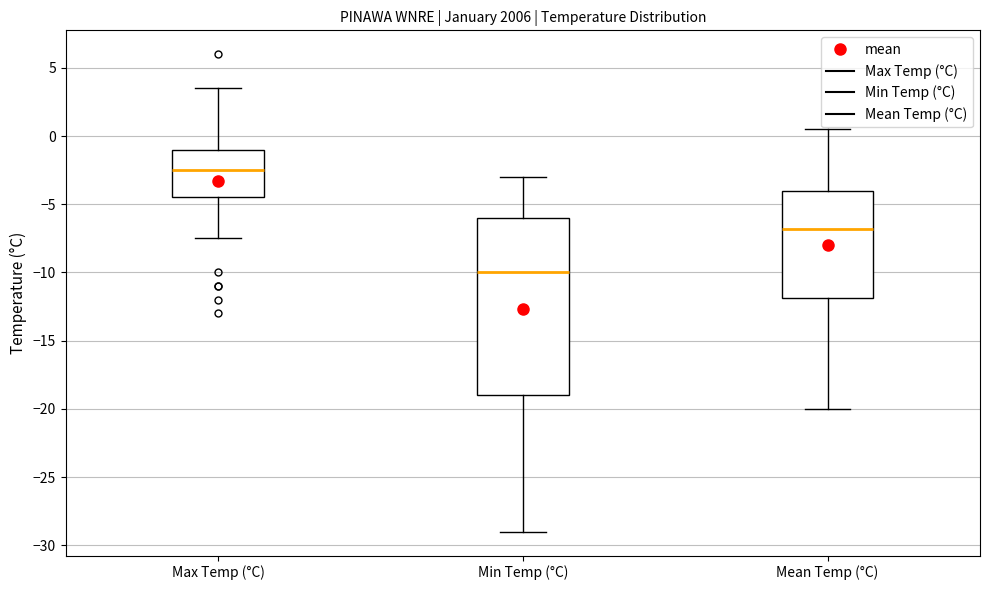

Reading left to right, read every box against the y-axis: the position of its median line, the range the box covers, and the ends of its whiskers. The values are not printed on the chart, so give them approximately, as read against the axis.

Max Temp (°C): median -2.5, box -4.5 to -1.0, whiskers -7.5 to 3.5
Min Temp (°C): median -10.0, box -19.0 to -6.0, whiskers -29.0 to -3.0
Mean Temp (°C): median -7.0, box -12.0 to -4.0, whiskers -20.0 to 0.5